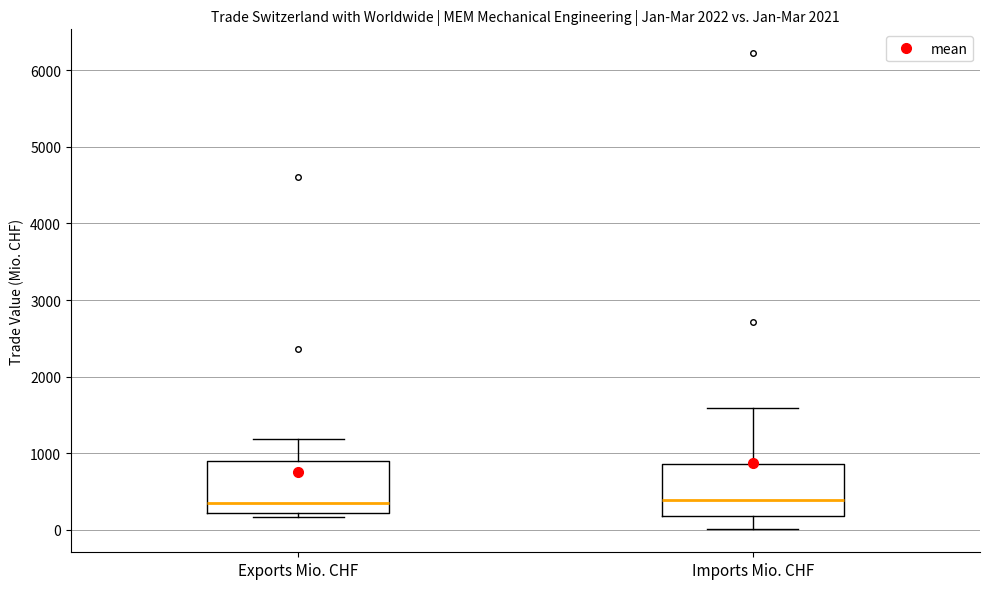

Reading left to right, transcribe this box plot: for each box, give where its median line is, the range the box spans, and where its two whiskers end, as read against the y-axis. The values are not printed on the chart, so give them approximately, as read against the axis.

Exports Mio. CHF: median 300, box 200 to 900, whiskers 200 (just below the box's lower edge) to 1200
Imports Mio. CHF: median 400, box 200 to 900, whiskers 0 to 1600